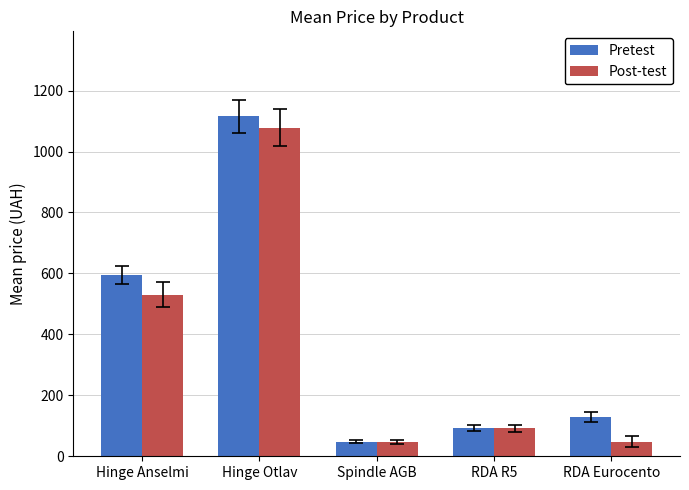

What is the total value across all series at Spindle AGB?

95.6